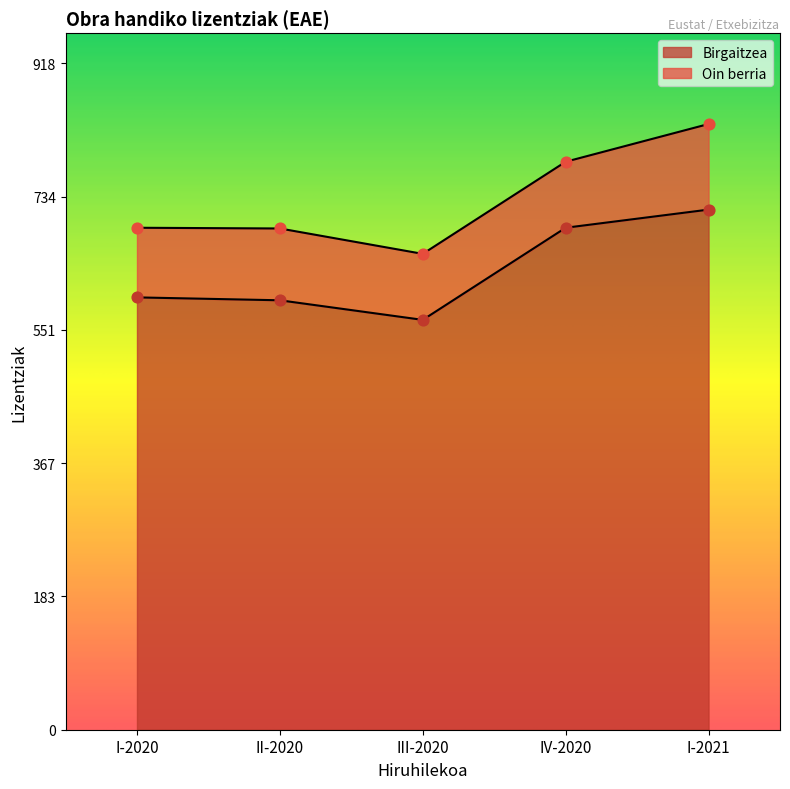

What is the ratio of the value at I-2021 to the value at I-2020?

1.2